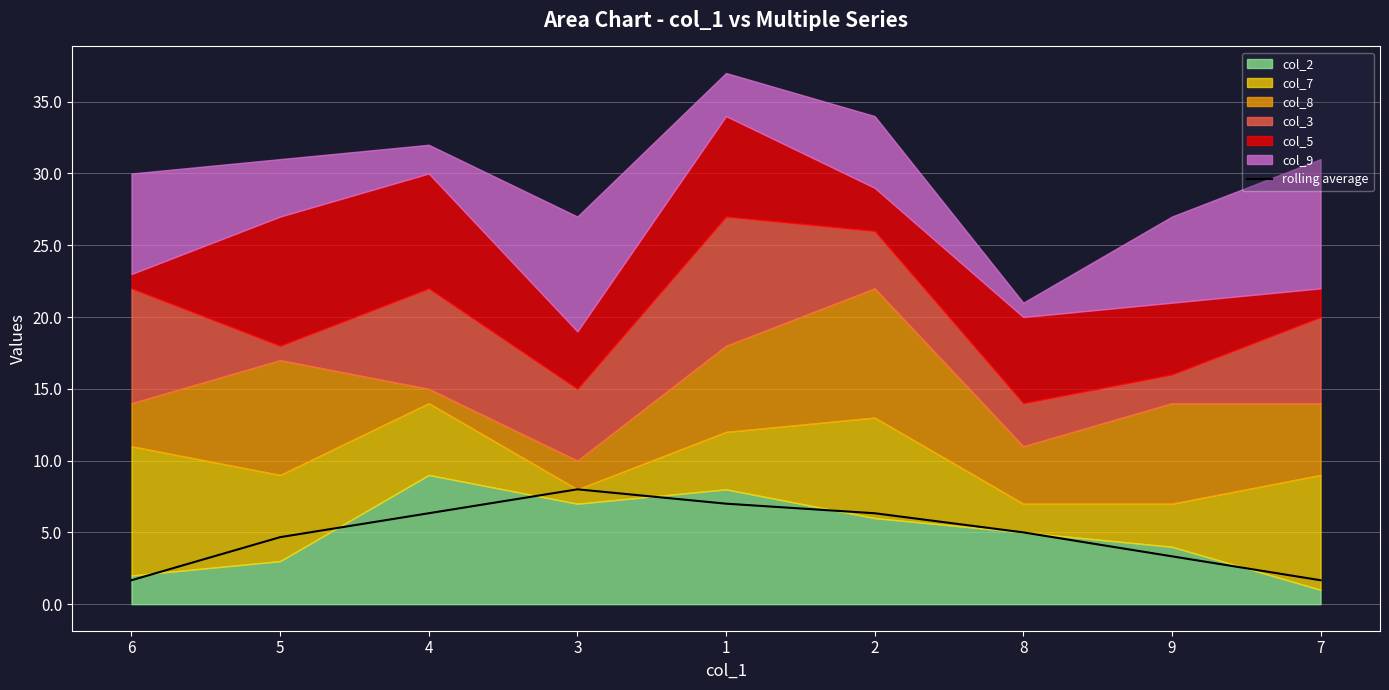

Approximately how many times larger is the value at 7 compared to 3?

0.2